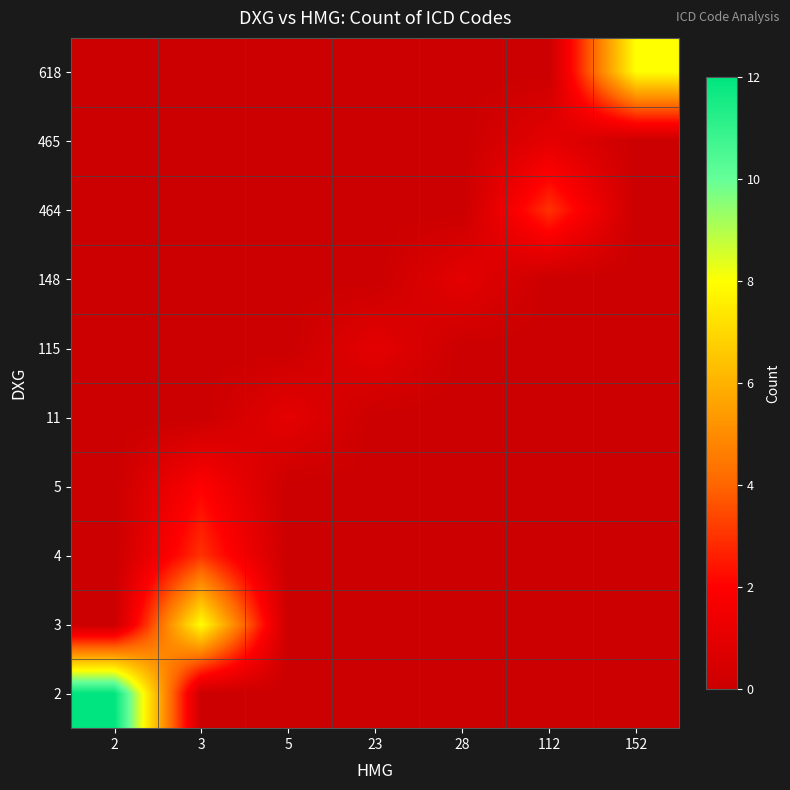

Reading left to right, transcribe all the data shown in this chart.

2: 2=12	3=0	5=0	23=0	28=0	112=0	152=0
3: 2=0	3=8	5=0	23=0	28=0	112=0	152=0
4: 2=0	3=3	5=0	23=0	28=0	112=0	152=0
5: 2=0	3=2	5=0	23=0	28=0	112=0	152=0
11: 2=0	3=0	5=1	23=0	28=0	112=0	152=0
115: 2=0	3=0	5=0	23=1	28=0	112=0	152=0
148: 2=0	3=0	5=0	23=0	28=1	112=0	152=0
464: 2=0	3=0	5=0	23=0	28=0	112=3	152=0
465: 2=0	3=0	5=0	23=0	28=0	112=1	152=0
618: 2=0	3=0	5=0	23=0	28=0	112=0	152=8